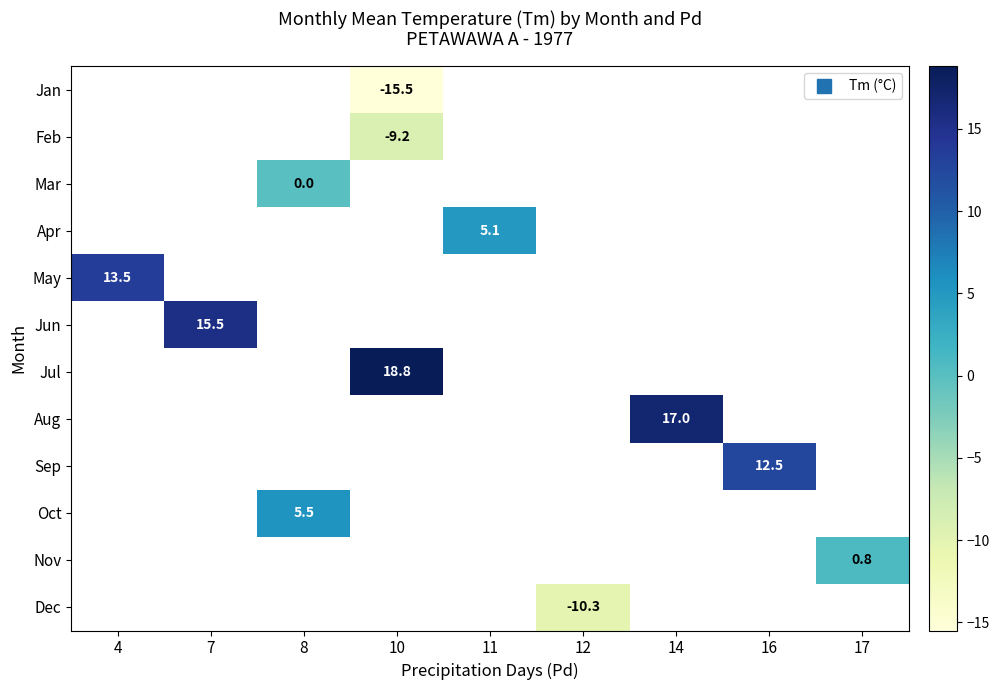

How many values in row_10 are above zero?

1